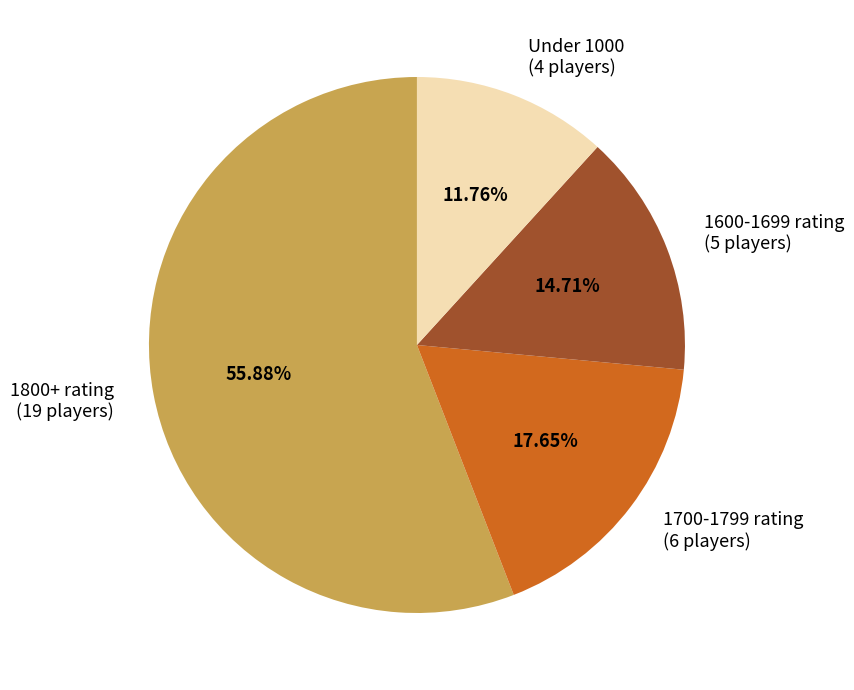

Which slice is the largest?

1800+ rating (19 players)